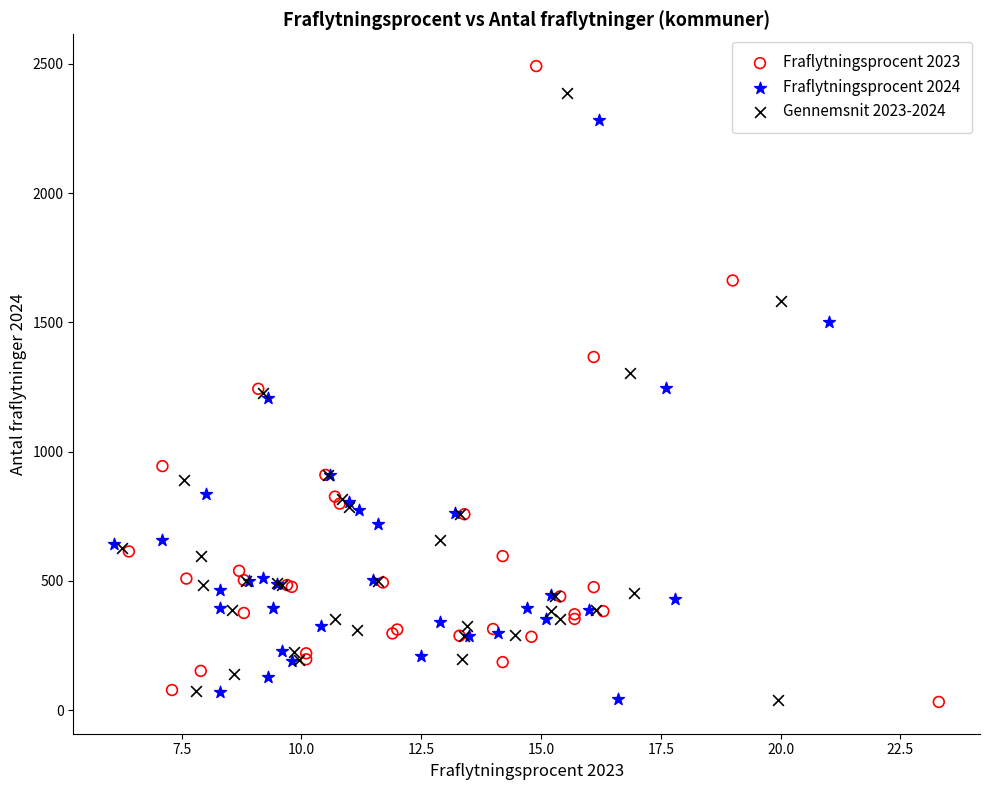

Which series contains the highest Y value?

Fraflytningsprocent 2023